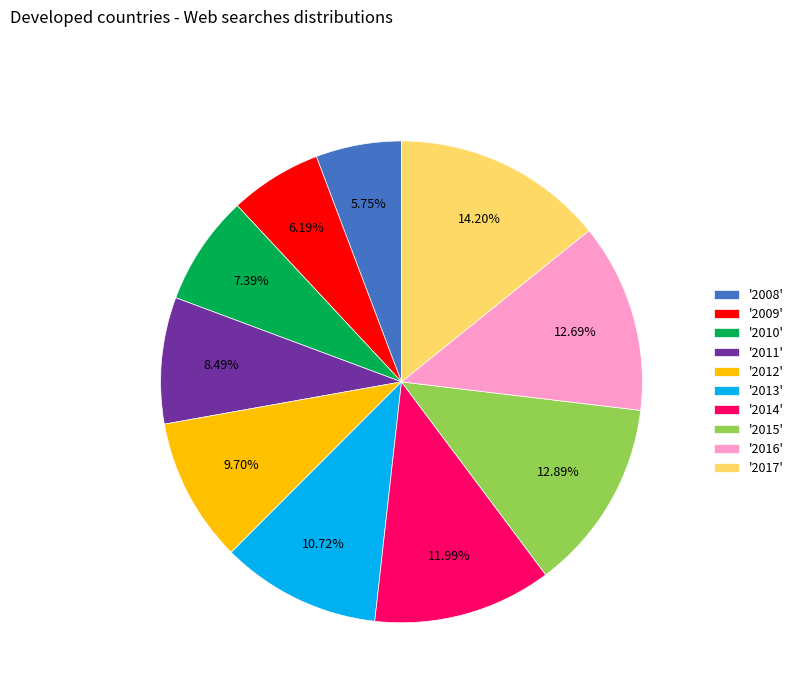

To the nearest percent, what is the average slice percentage?

10%